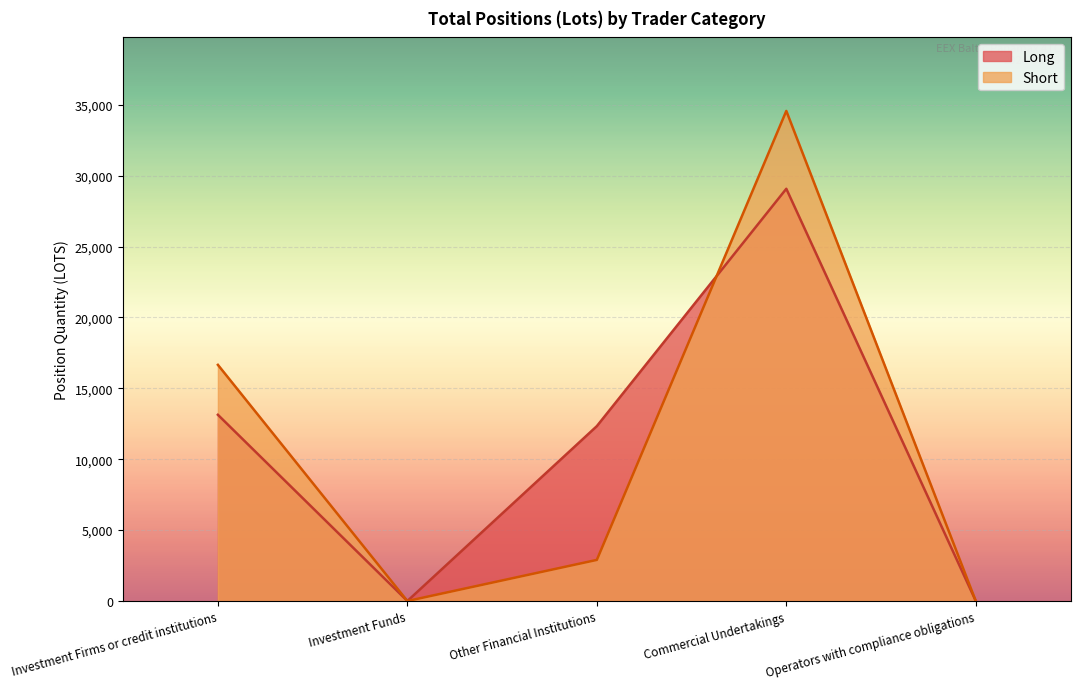

Reading left to right, extract all data points from this chart.

Long: 13134.3	0.0	12334.0	29075.5	0.0
Short: 16656.1	0.0	2900.0	34566.4	0.0